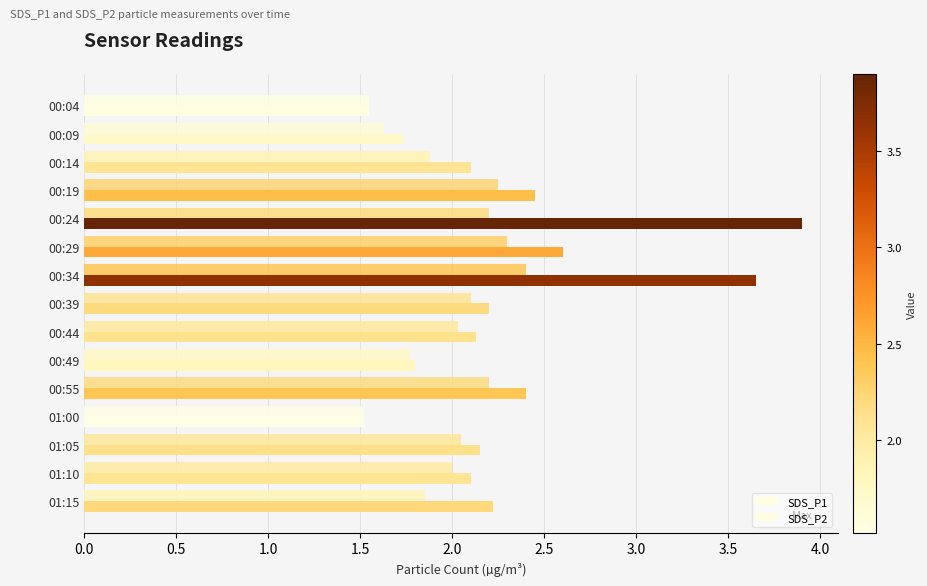

Rank the series by their average value, from highest to lowest.

SDS_P1, SDS_P2